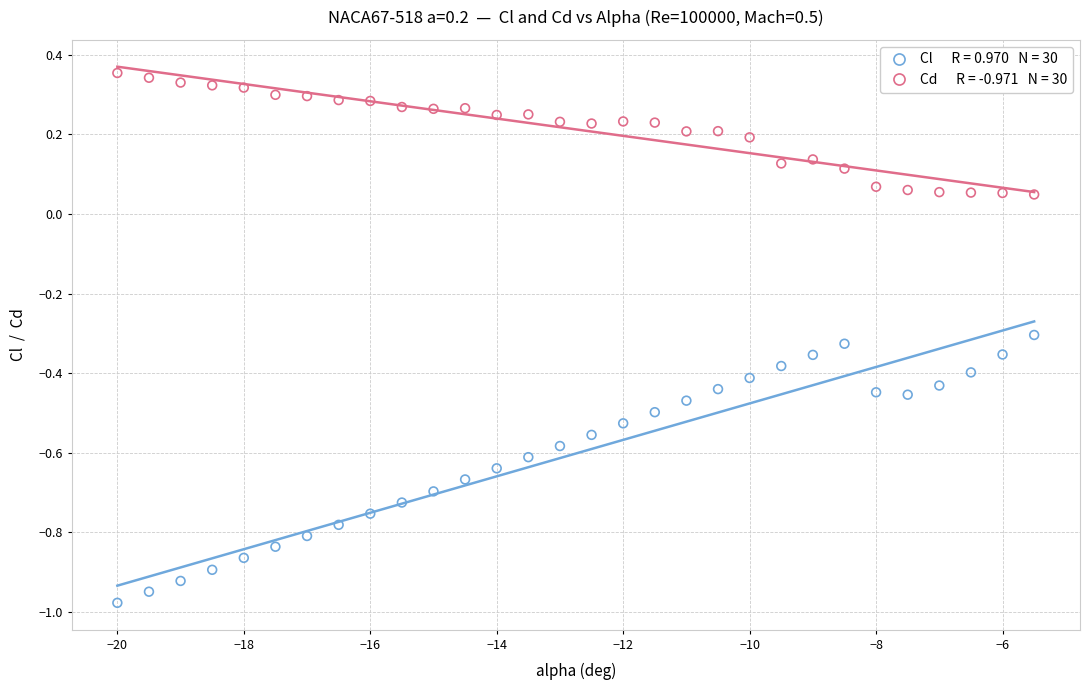

Across all data points, what is the range of X values (max minus min)?

14.5